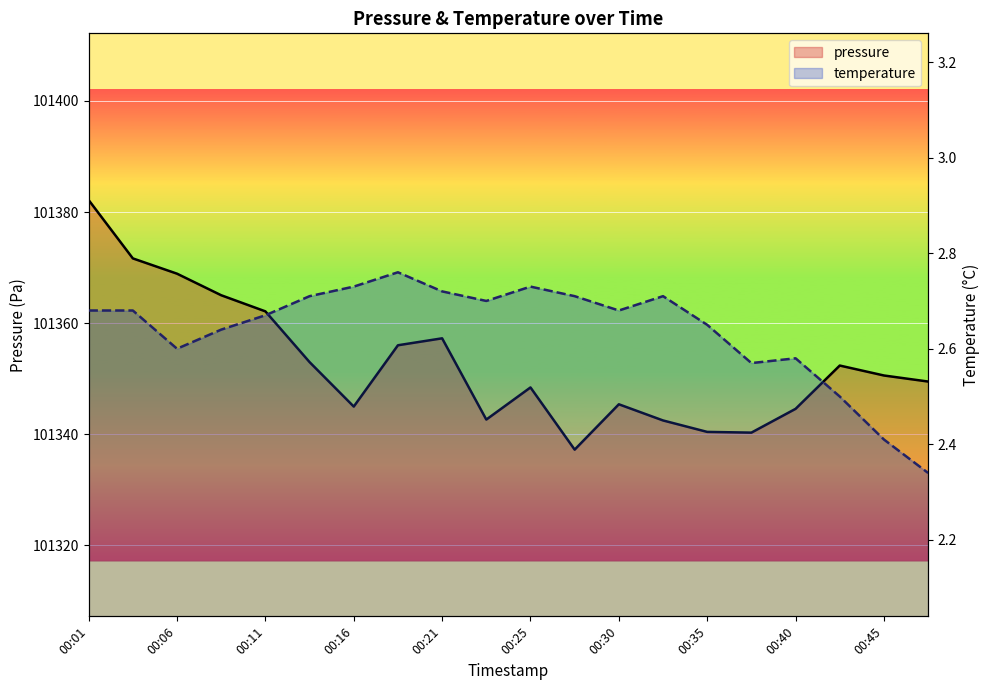

True or false: pressure and temperature intersect in this chart.

False